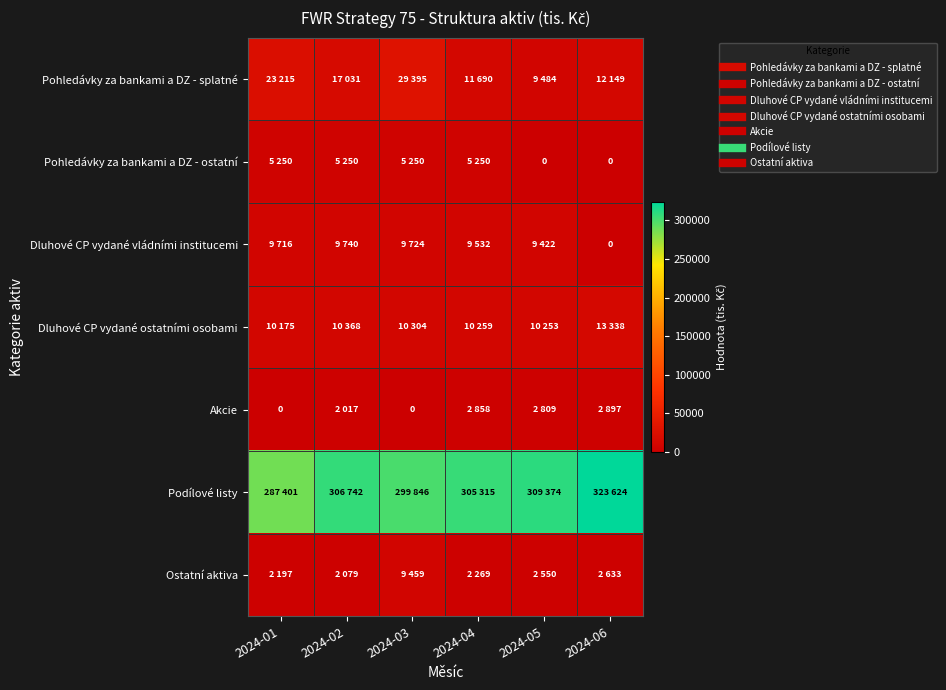

What is the difference between the Akcie values at 2024-02 and 2024-01?

2017